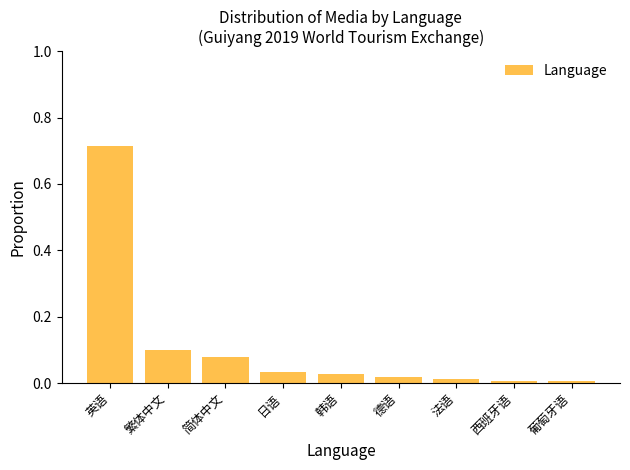

What is the label of the 8th bar from the right?

繁体中文